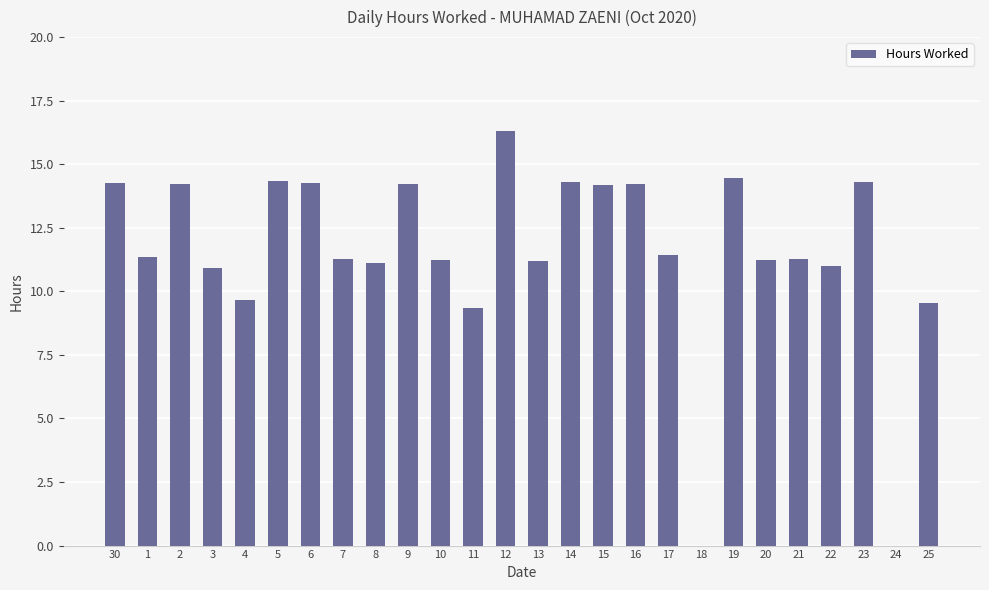

What is the sum of all values?

299.7